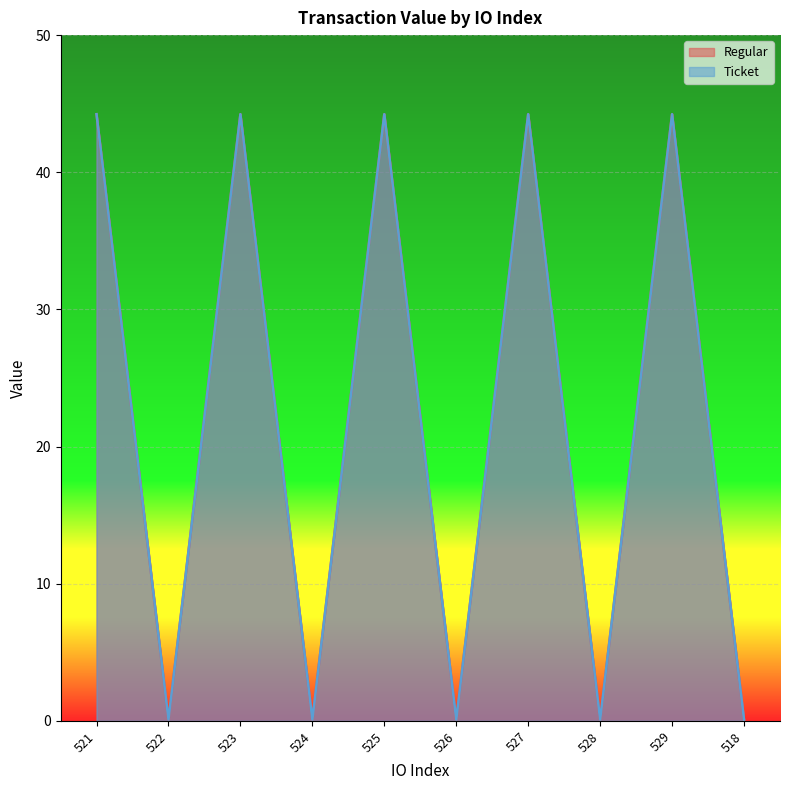

Read the Regular value at 523.

44.2